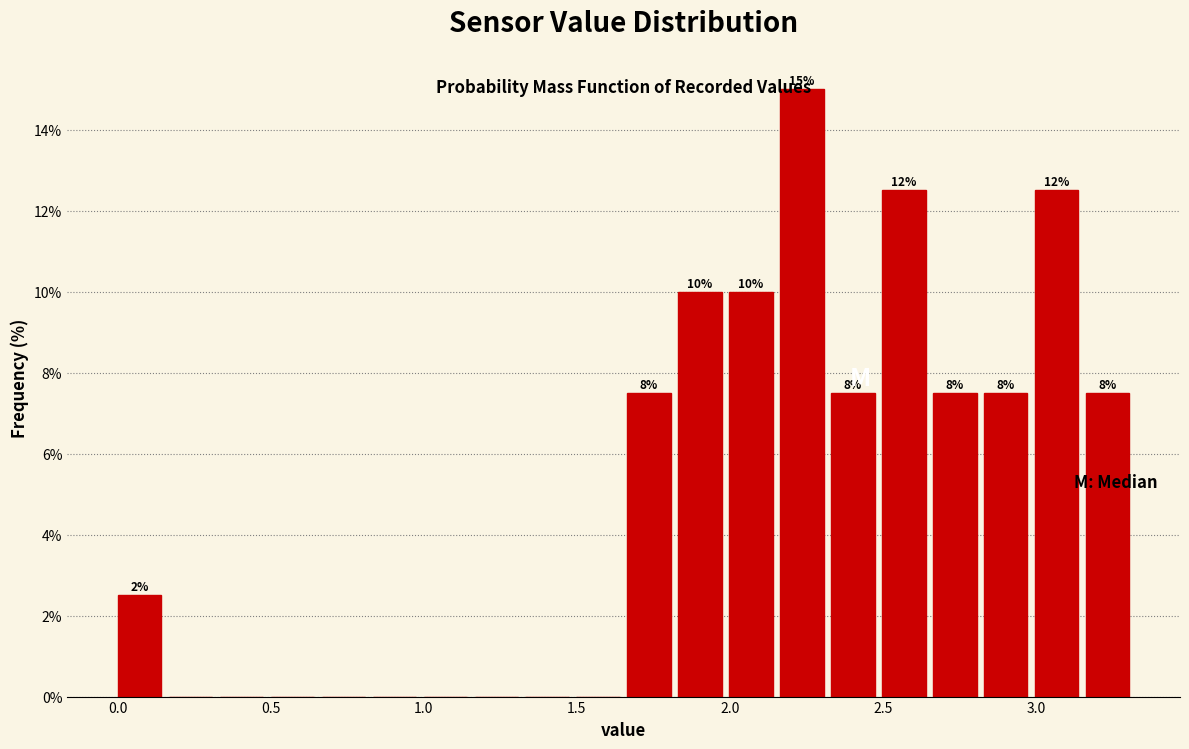

Around what value on the x-axis is the tallest bar? Give the approximate position of its centre, as read against the axis.

2.25